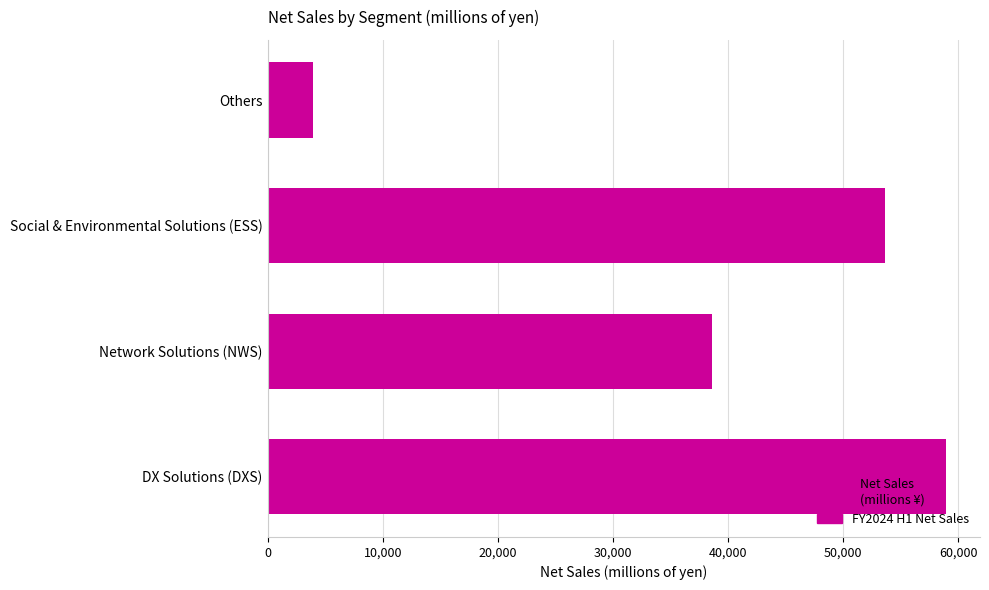

Does the chart contain any negative values?

No